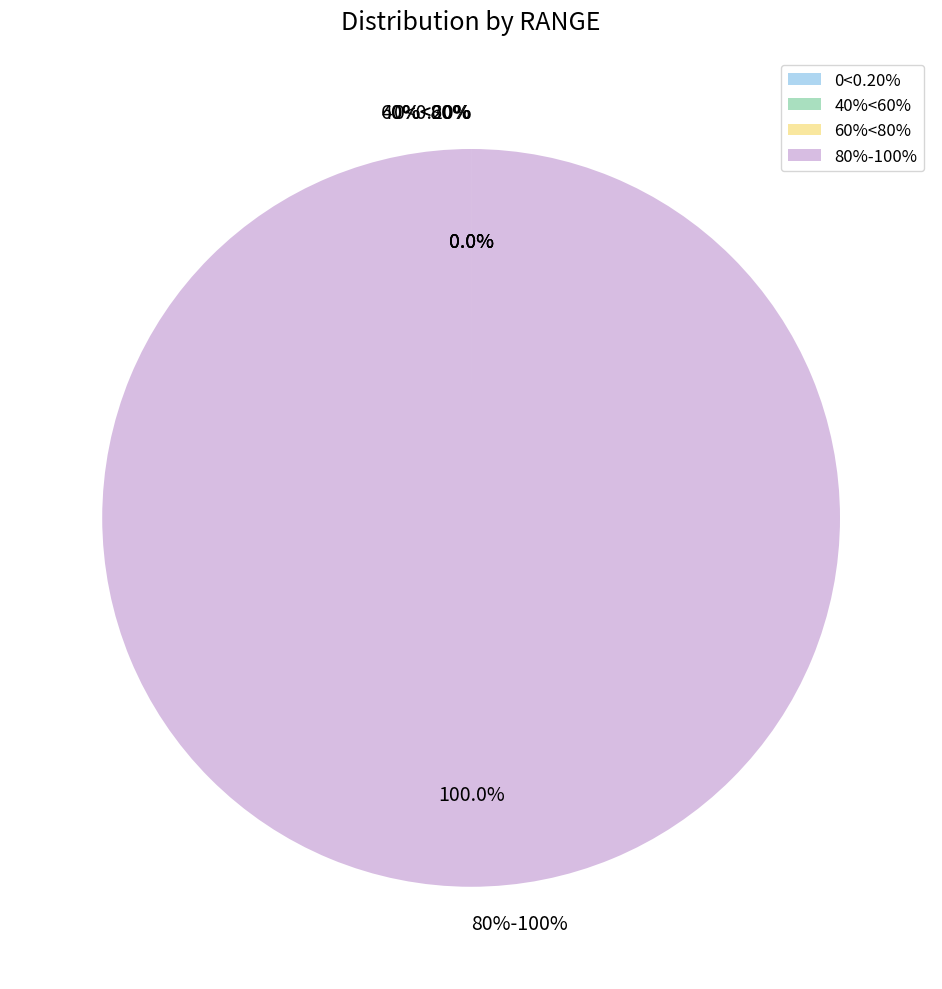

Combined, do 60%<80% and 0<0.20% account for over 50%?

No